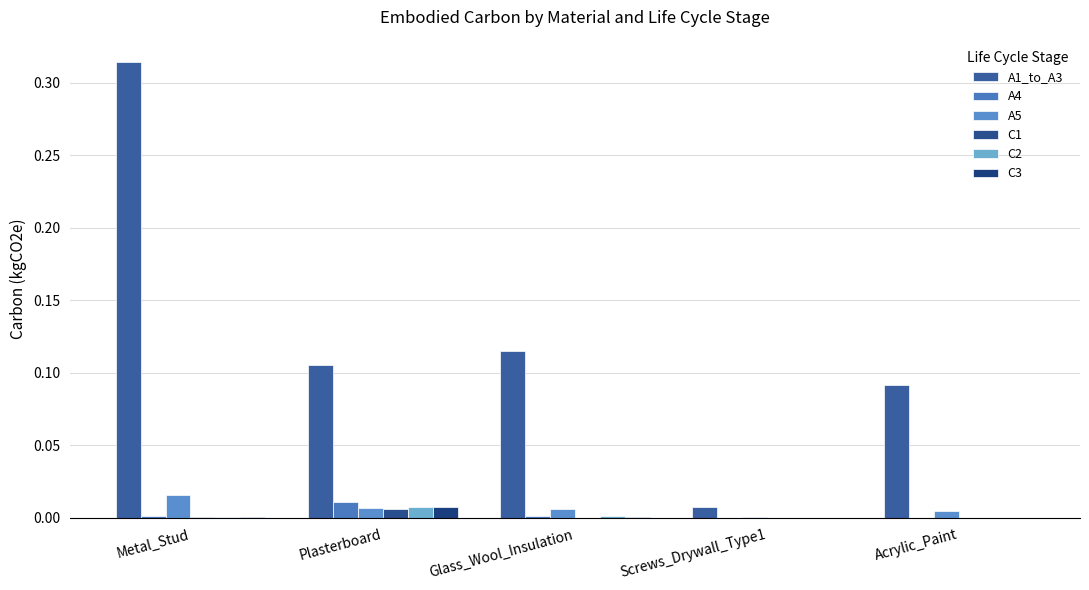

How many groups of bars are there?

5